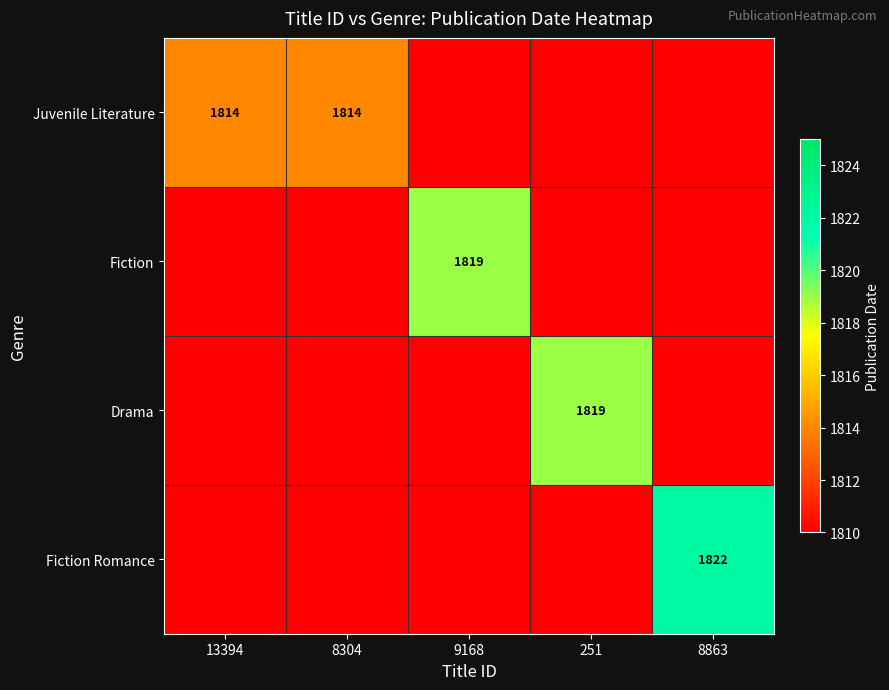

What is the approximate value of Drama at 13394?

1810